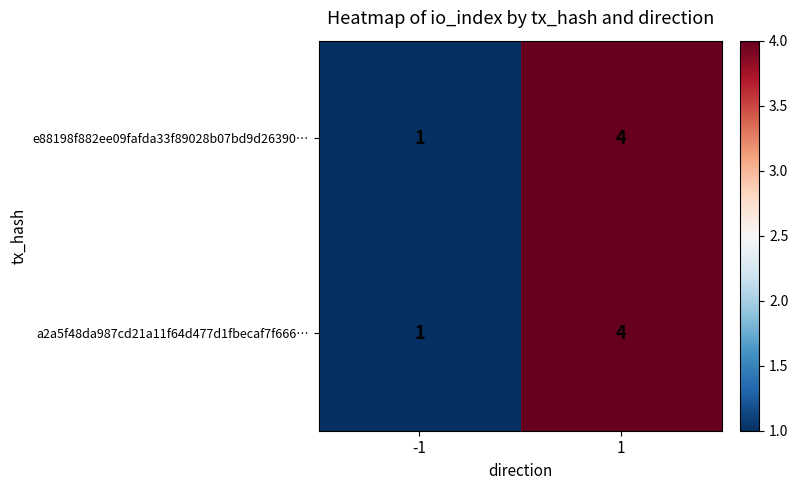

What is the sum of all a2a5f48da987cd21a11f64d477d1fbecaf7f666… values?

5